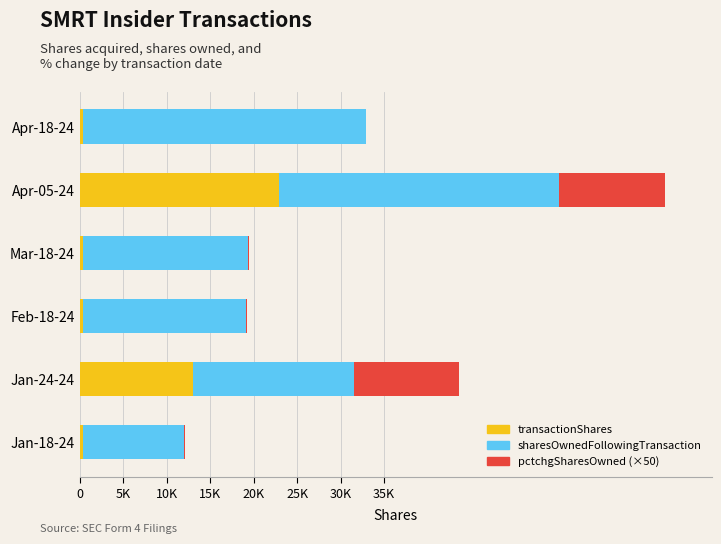

What are all the series names shown in the legend?

transactionShares, sharesOwnedFollowingTransaction, pctchgSharesOwned (×50)